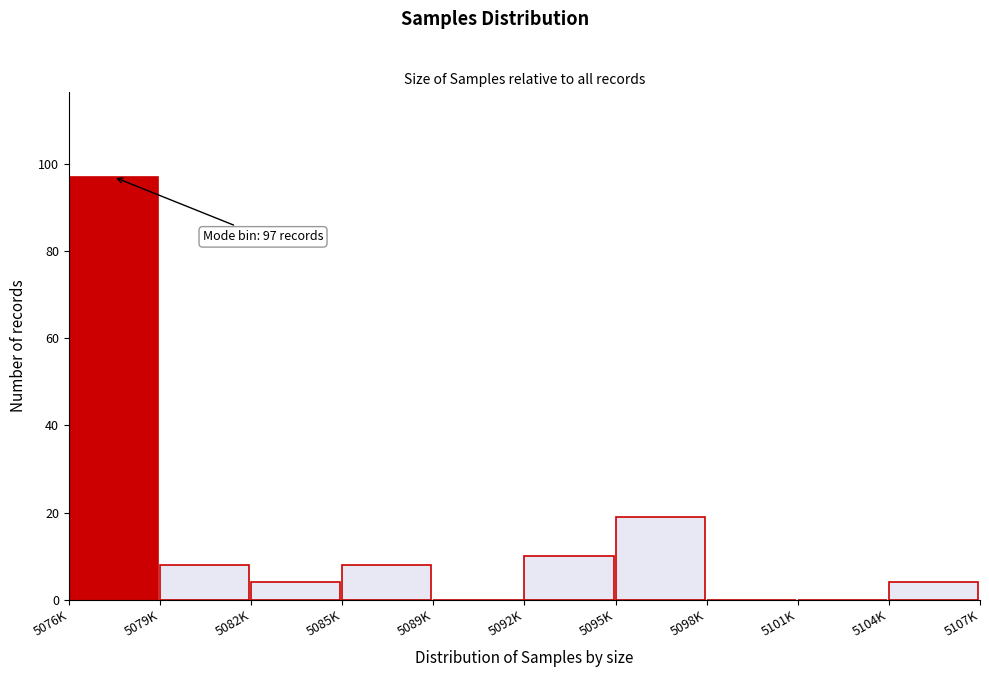

Reading left to right, list all the values displayed in this chart.

5076K=97	5079K=8	5082K=4	5085K=8	5089K=0	5092K=10	5095K=19	5098K=0	5101K=0	5104K=4